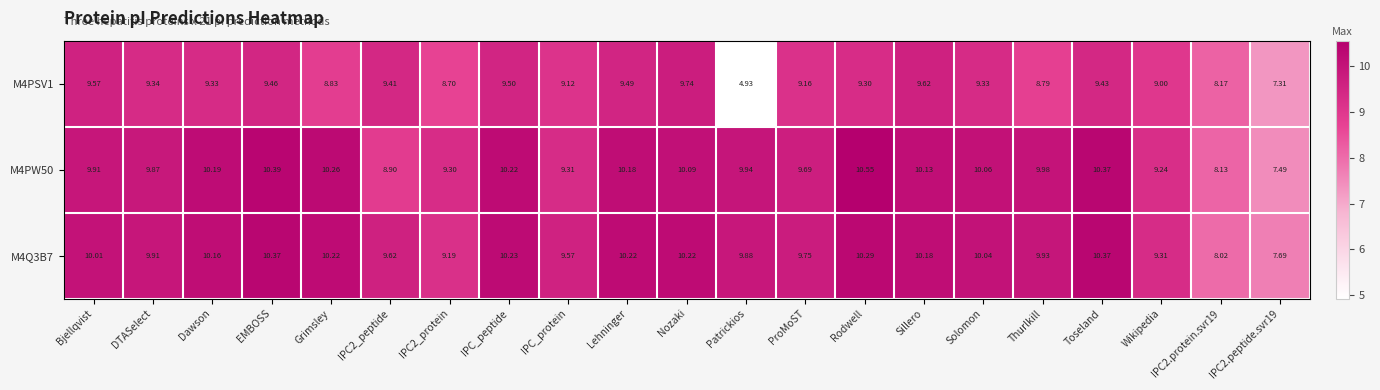

At which label does M4Q3B7 first exceed 10?

Bjellqvist